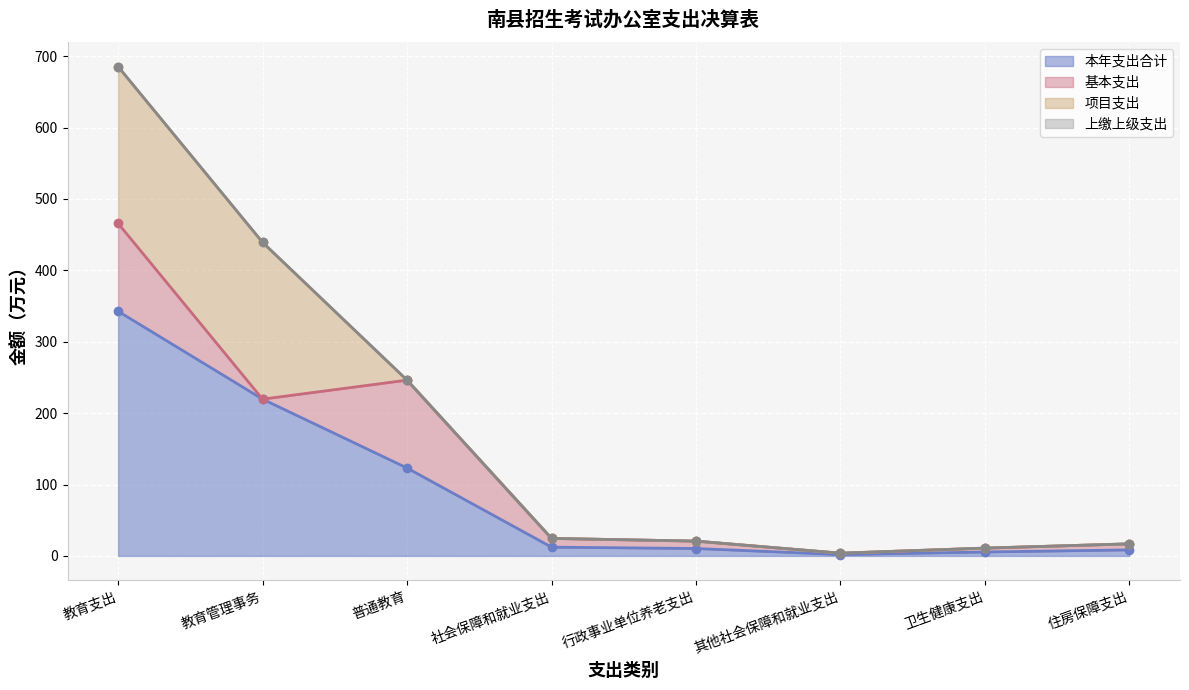

True or false: 上缴上级支出 has more than 1 points higher than both neighbors.

False